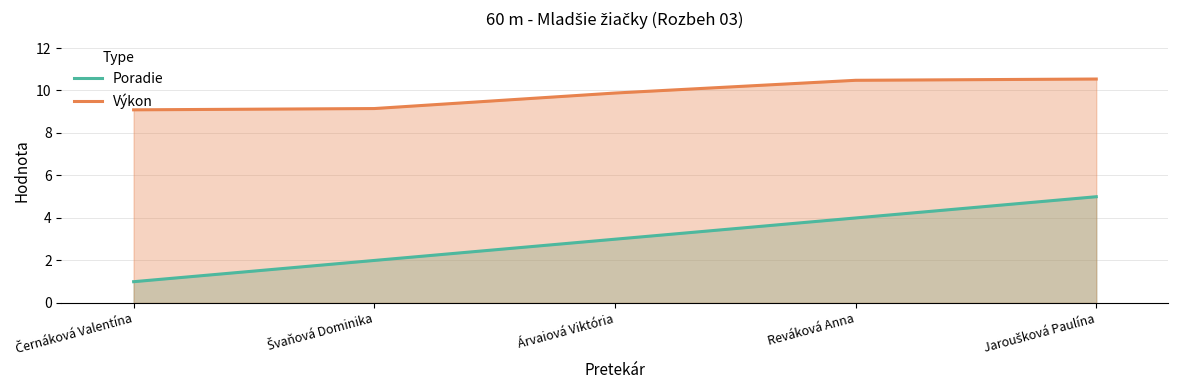

Reading left to right, list all the values displayed in this chart.

Poradie: Černáková Valentína=1.0	Švaňová Dominika=2.0	Árvaiová Viktória=3.0	Reváková Anna=4.0	Jaroušková Paulína=5.0
Výkon: Černáková Valentína=9.1	Švaňová Dominika=9.2	Árvaiová Viktória=9.9	Reváková Anna=10.5	Jaroušková Paulína=10.5